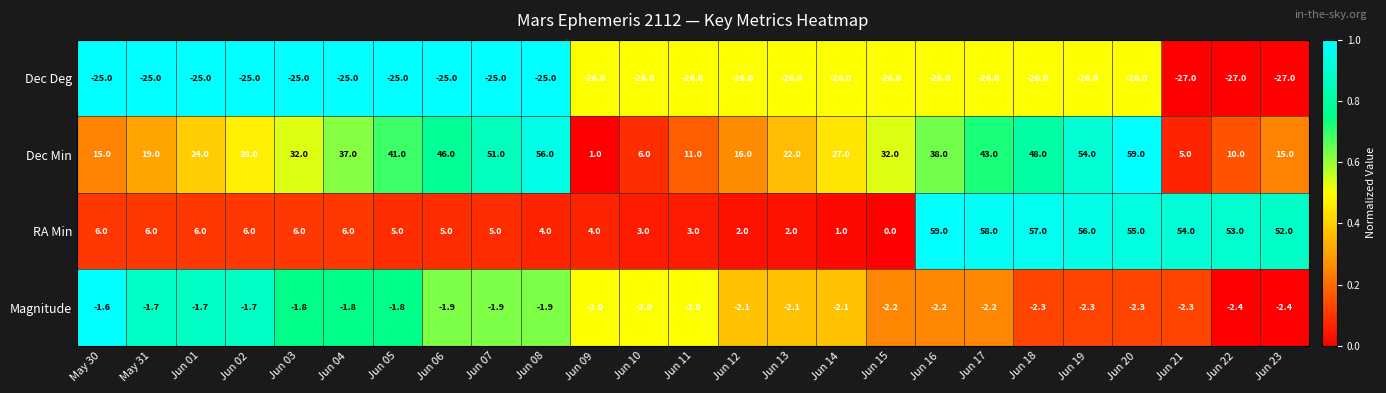

At how many categories does at least one series exceed 0?

25